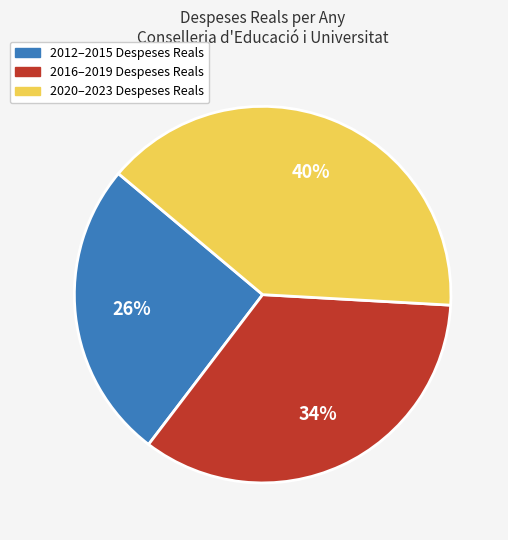

Does any single category account for the majority?

No